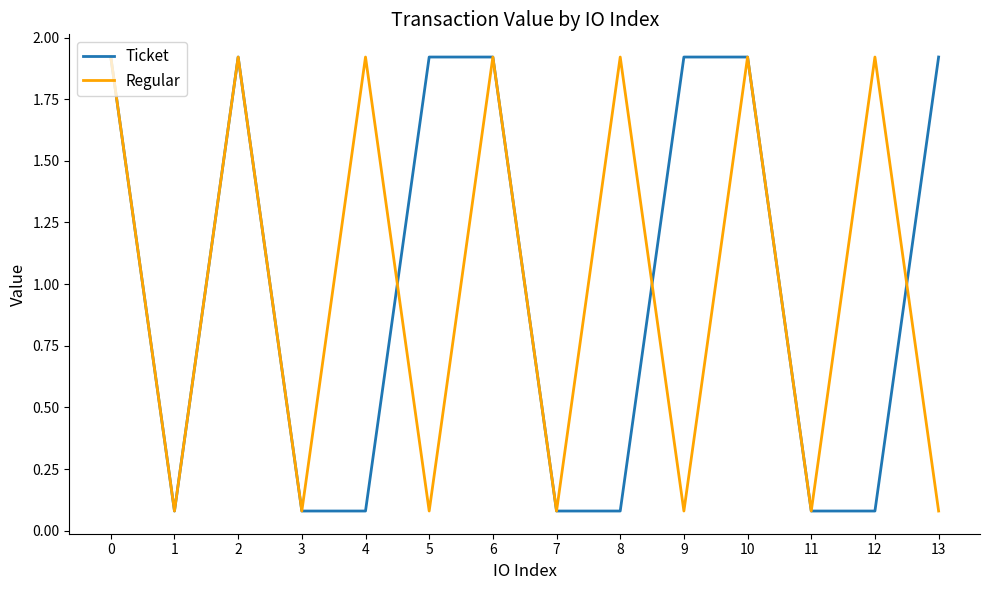

True or false: Regular and Ticket intersect in this chart.

True